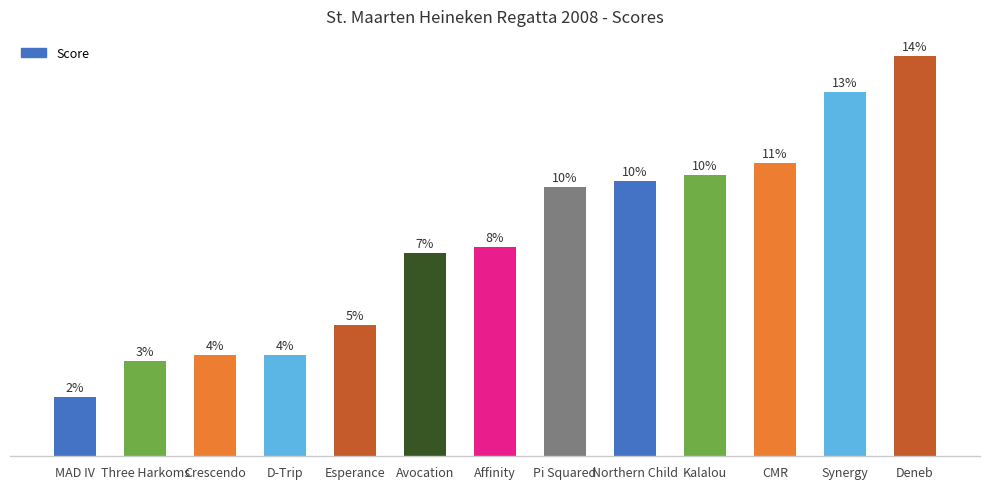

List the labels in order of value, smallest first.

MAD IV, Three Harkoms, Crescendo, D-Trip, Esperance, Avocation, Affinity, Pi Squared, Northern Child, Kalalou, CMR, Synergy, Deneb